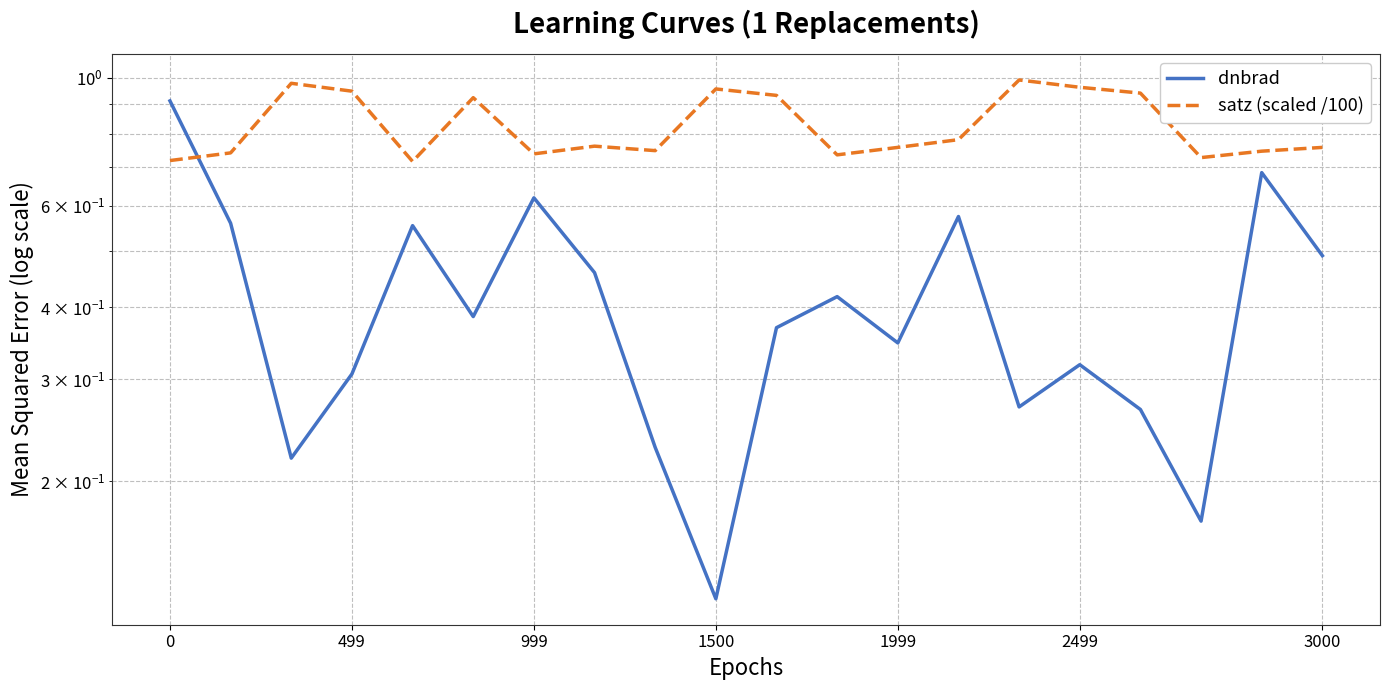

How many data points does each series have?

20